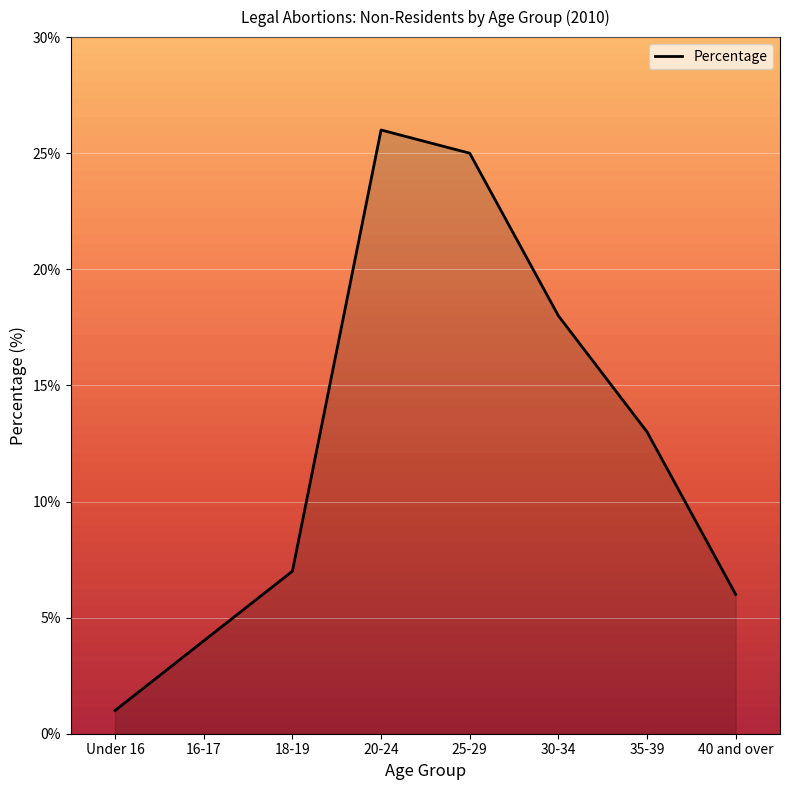

Is it true that the value at 40 and over is 6?

True